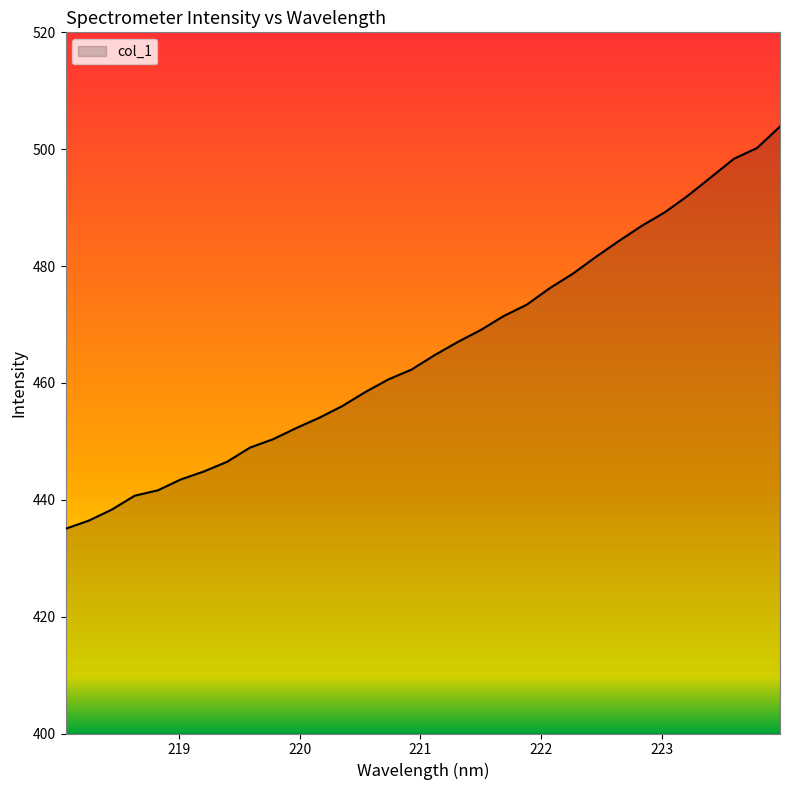

What is the smallest value displayed?

435.0